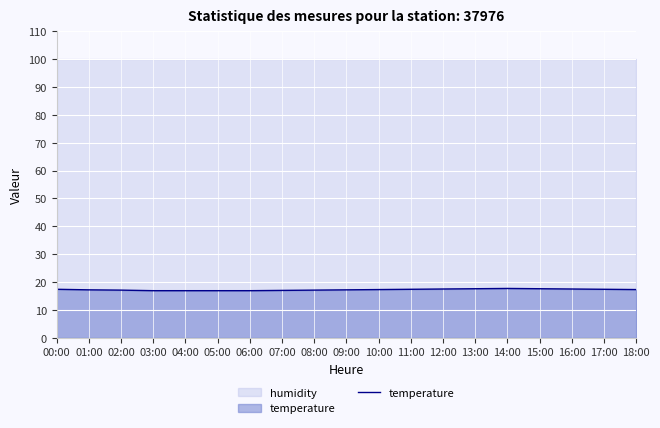

How many data points are less than 17?

4